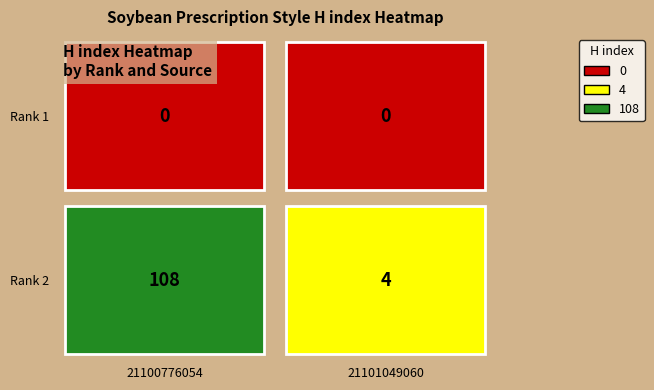

What is the spread (max minus min) of values at 21100776054?

108